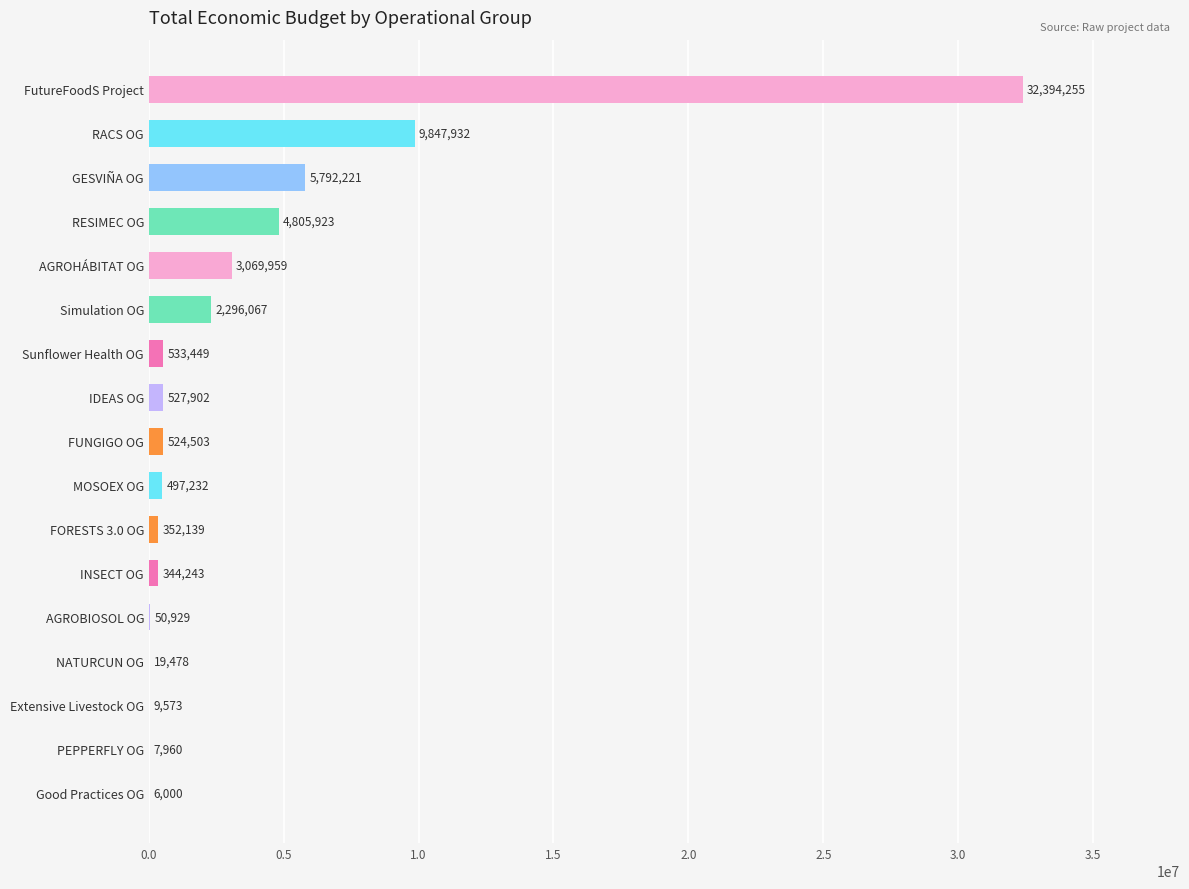

What is the change in value from FUNGIGO OG to IDEAS OG?

+3399